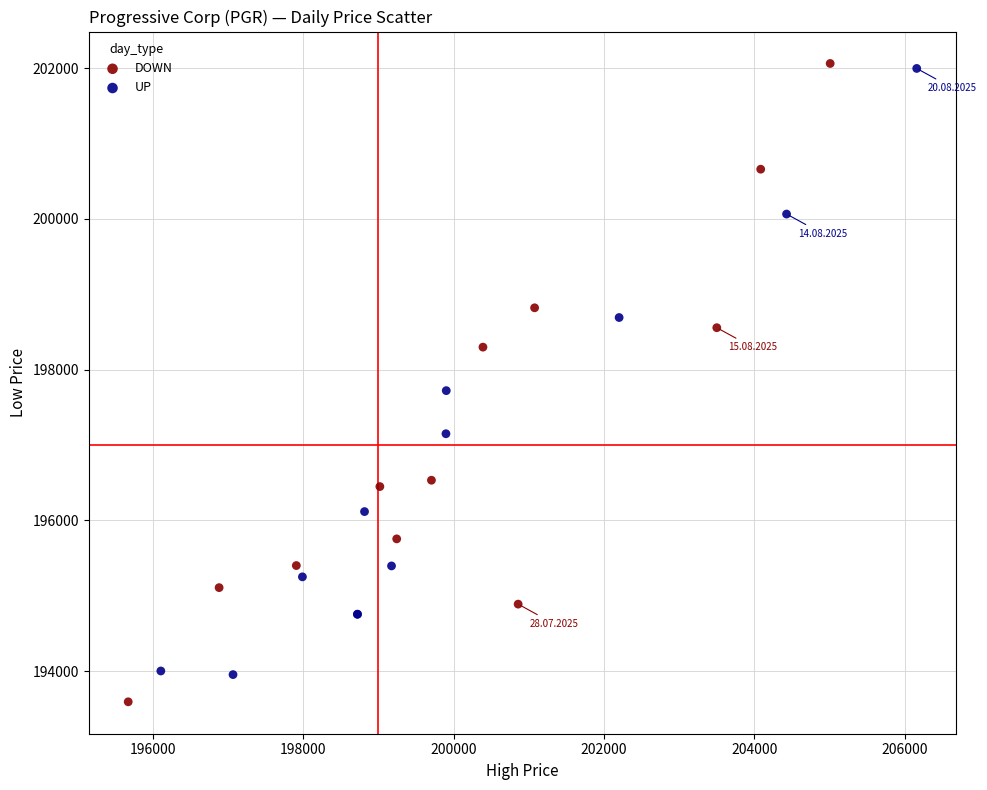

What are all the series names shown in the legend?

DOWN, UP